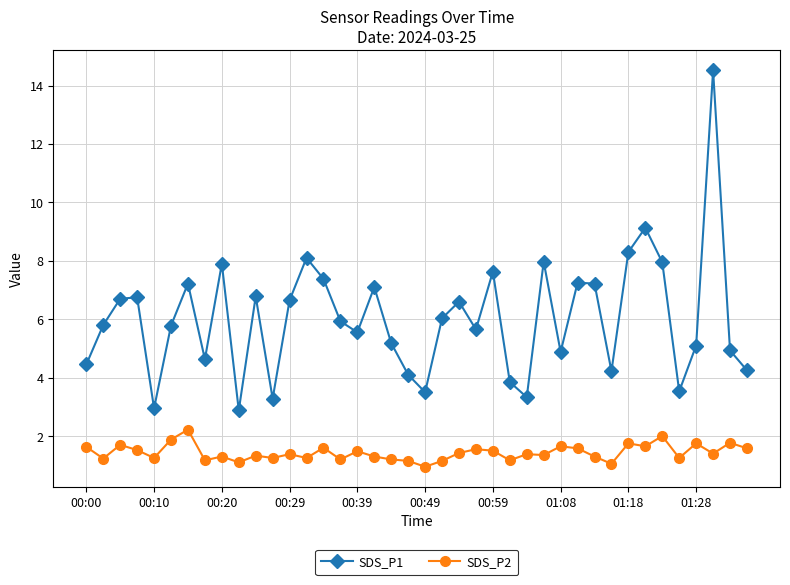

True or false: SDS_P1 and SDS_P2 cross at least once.

False